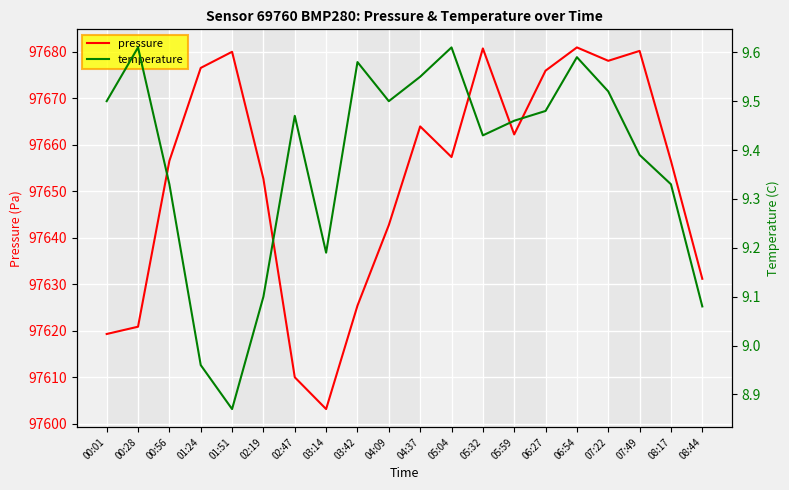

True or false: pressure and temperature cross at least once.

False